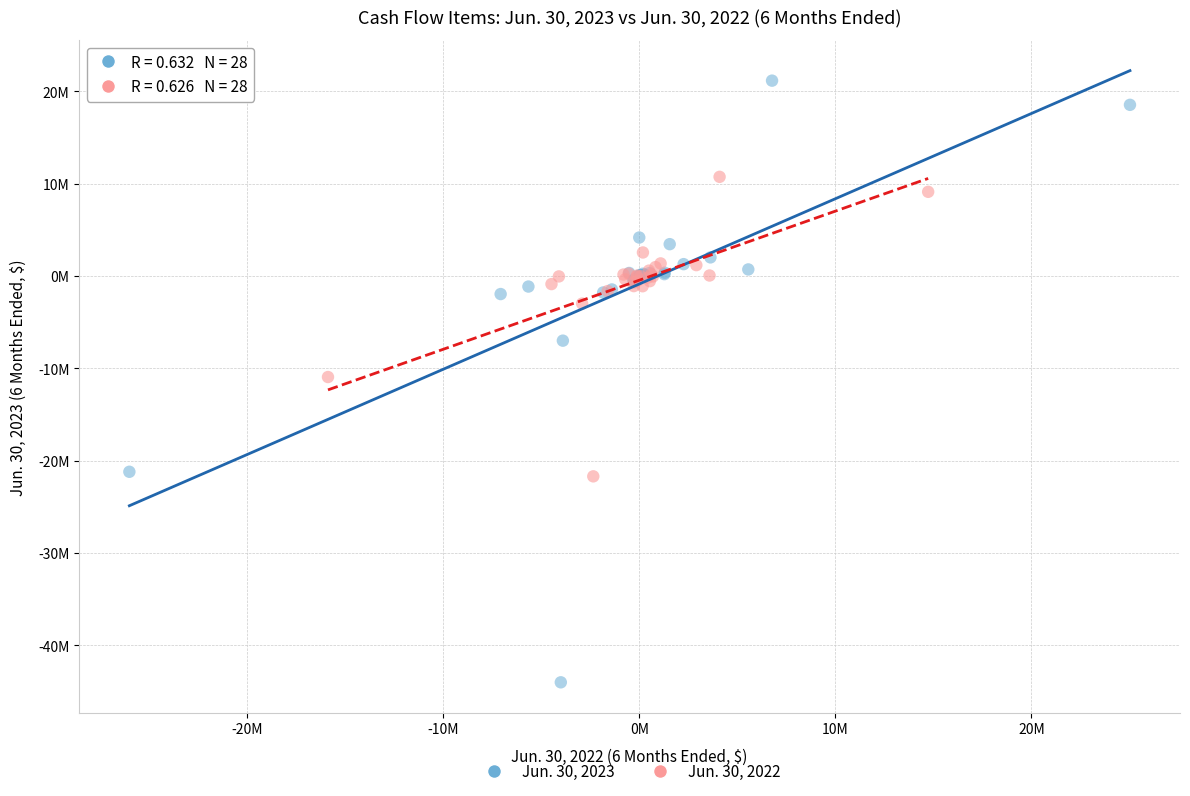

What are all the series names shown in the legend?

Jun. 30, 2023, Jun. 30, 2022